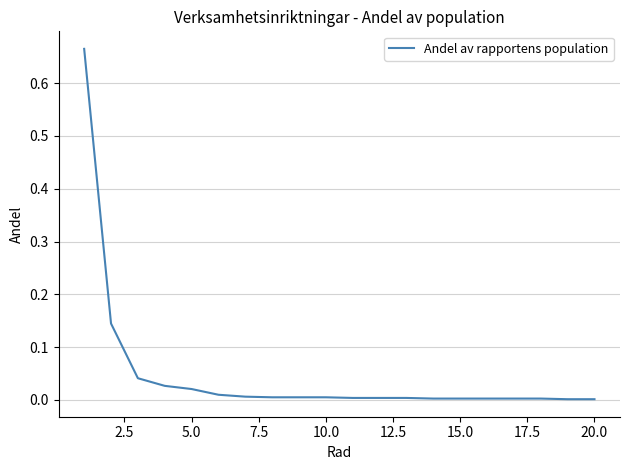

Does the chart display data point markers on the line(s)?

No